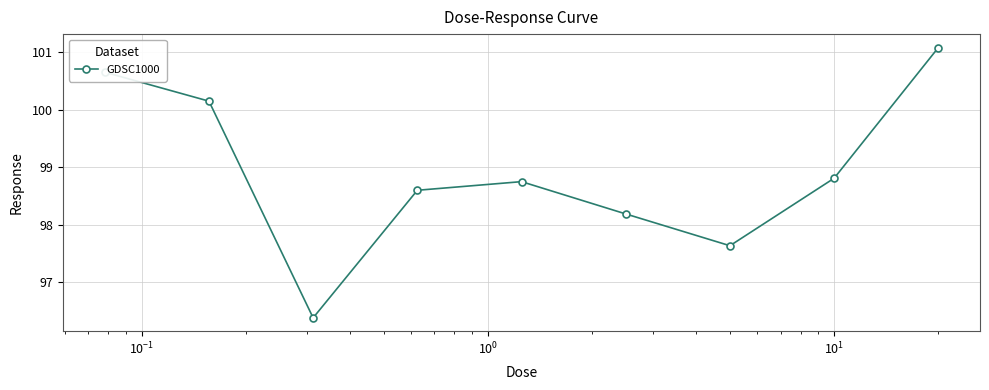

What is the value of the 9th point from the left?

101.1